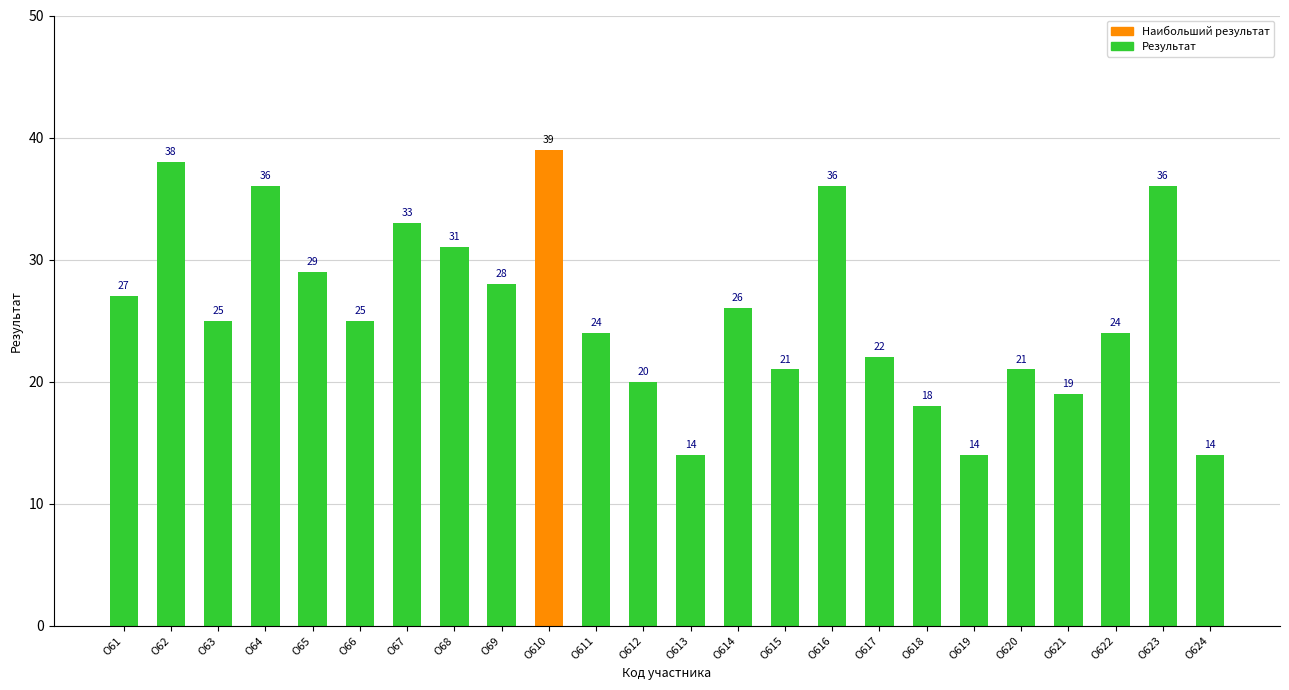

What is the sum of all values?

620